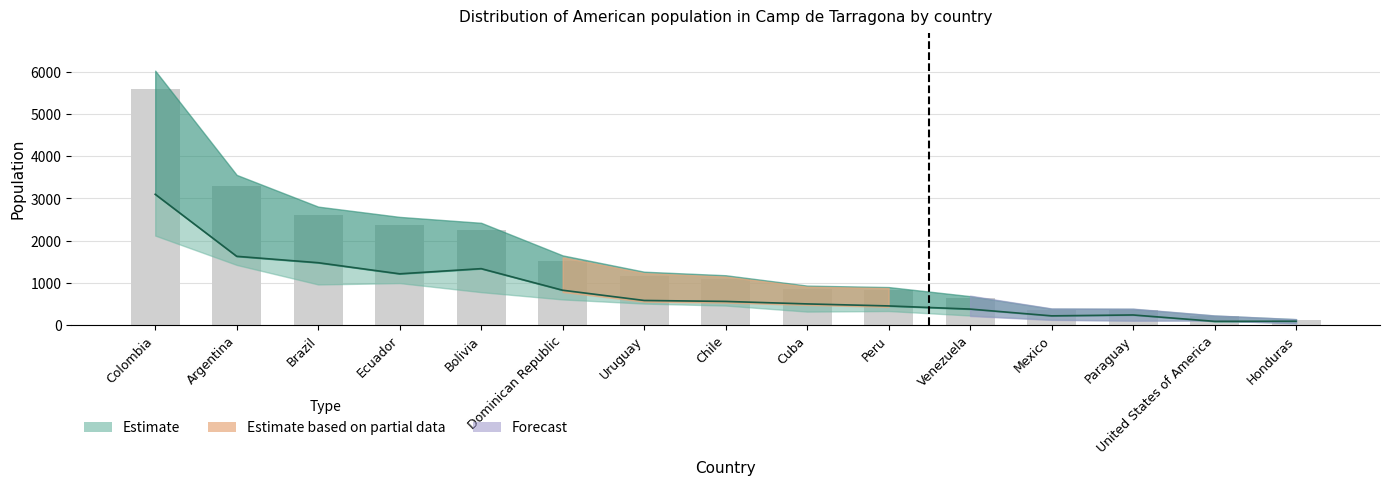

What is the label of the 14th bar from the right?

Argentina